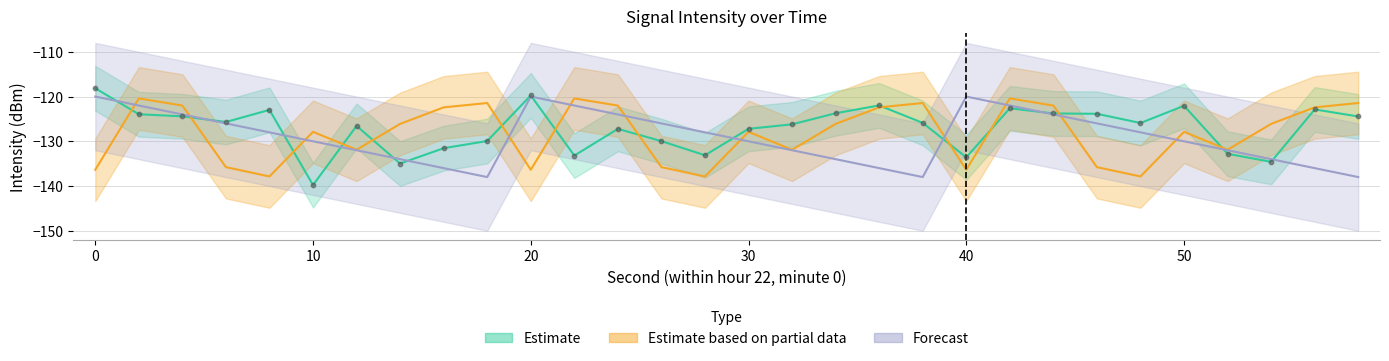

At which category is the sum across all series the highest?

42